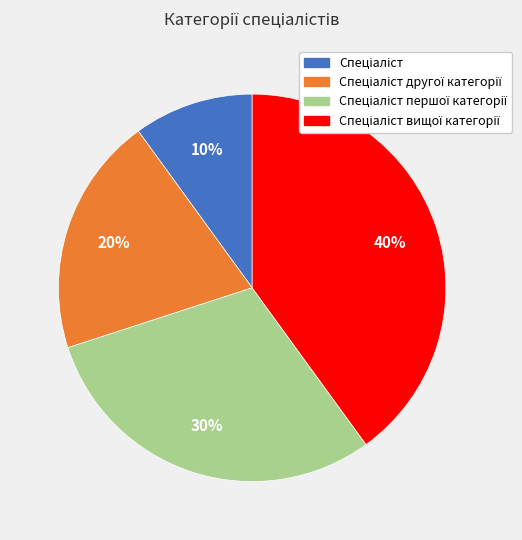

Is there a majority slice in this chart?

No